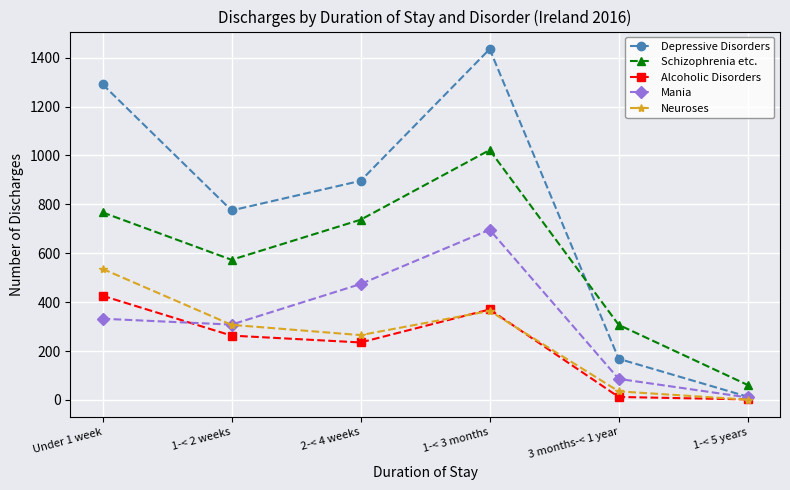

Is the value of Depressive Disorders at 1-< 3 months greater than the value of Mania at 1-< 5 years?

Yes